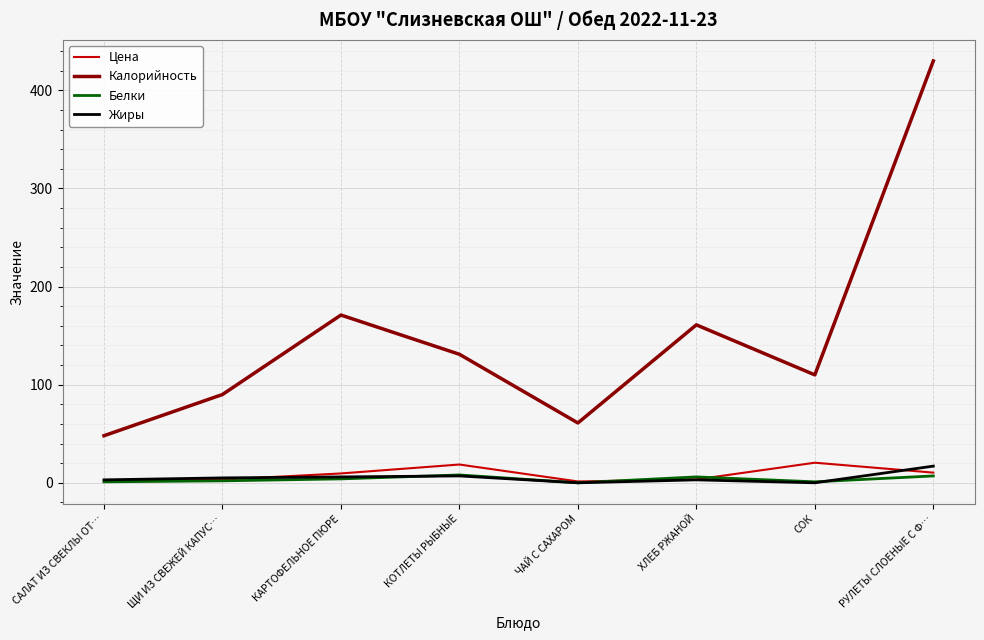

Which series has the largest range (max minus min)?

Калорийность